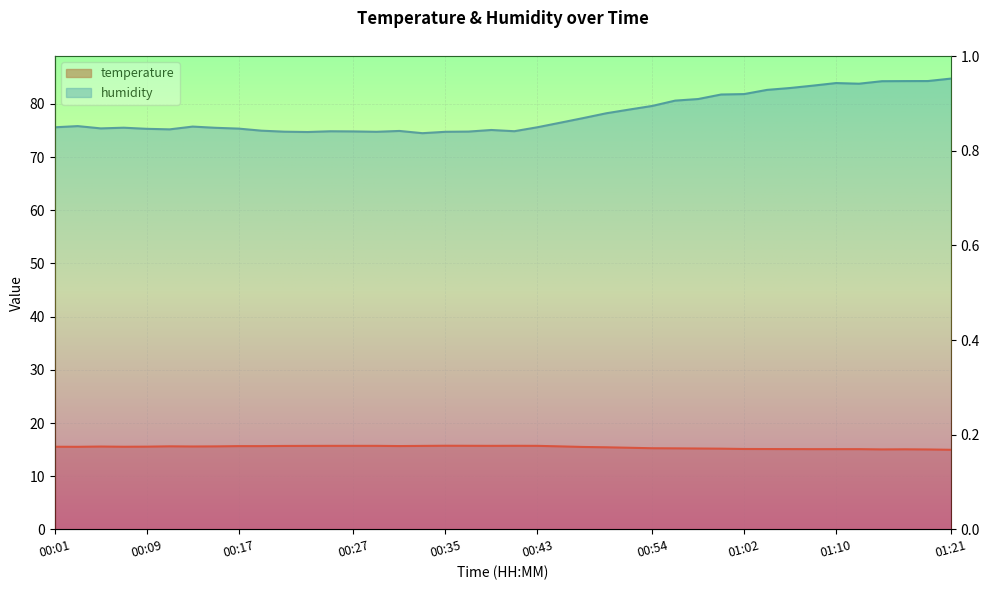

What is the value of the humidity point at the 5th from the left?

75.3